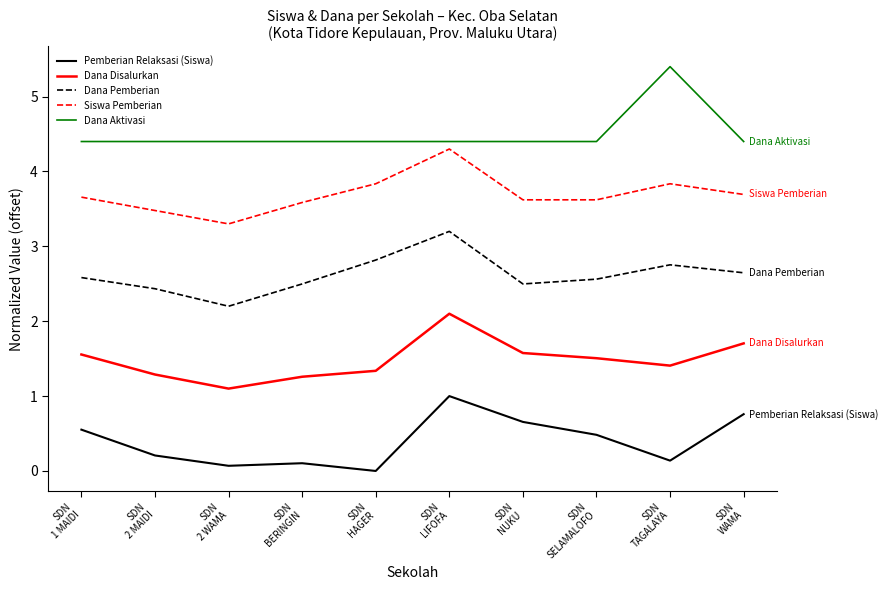

The Dana Disalurkan series shows 0.7 at SDN
HAGER. True or false?

False